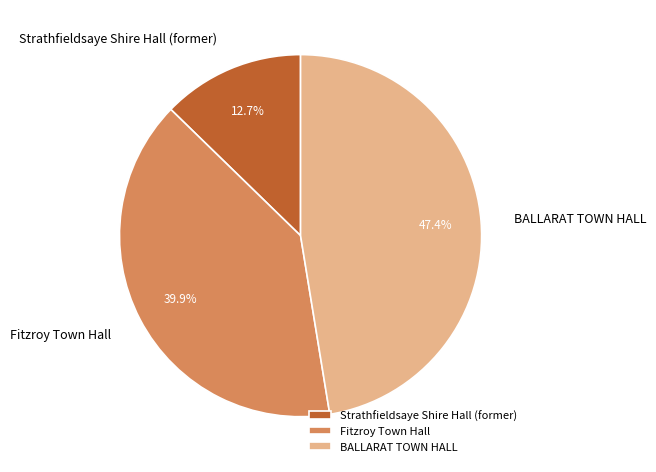

To the nearest percent, what is the combined percentage of BALLARAT TOWN HALL and Strathfieldsaye Shire Hall (former)?

60%